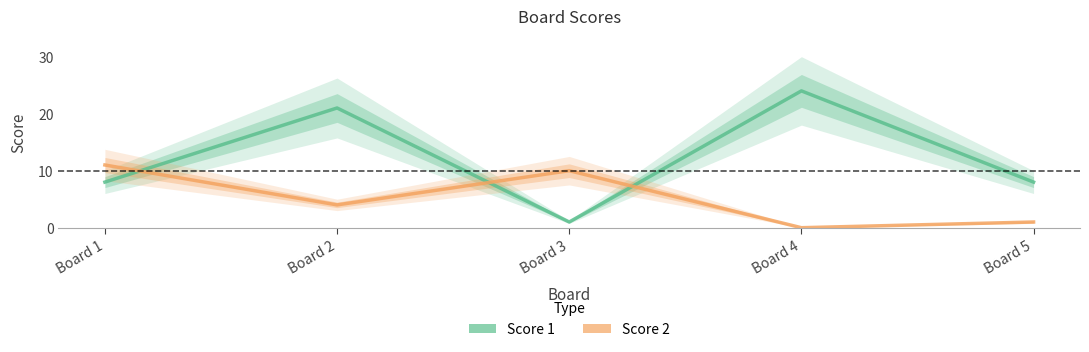

Where is the first local minimum for Score 2?

Board 2